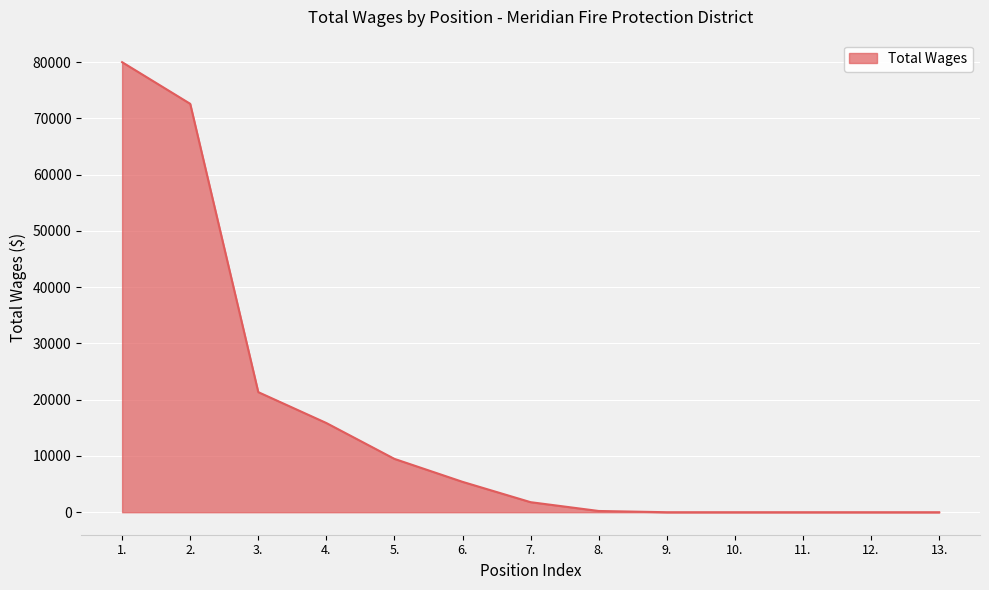

The value at 2. is 42600. True or false?

False